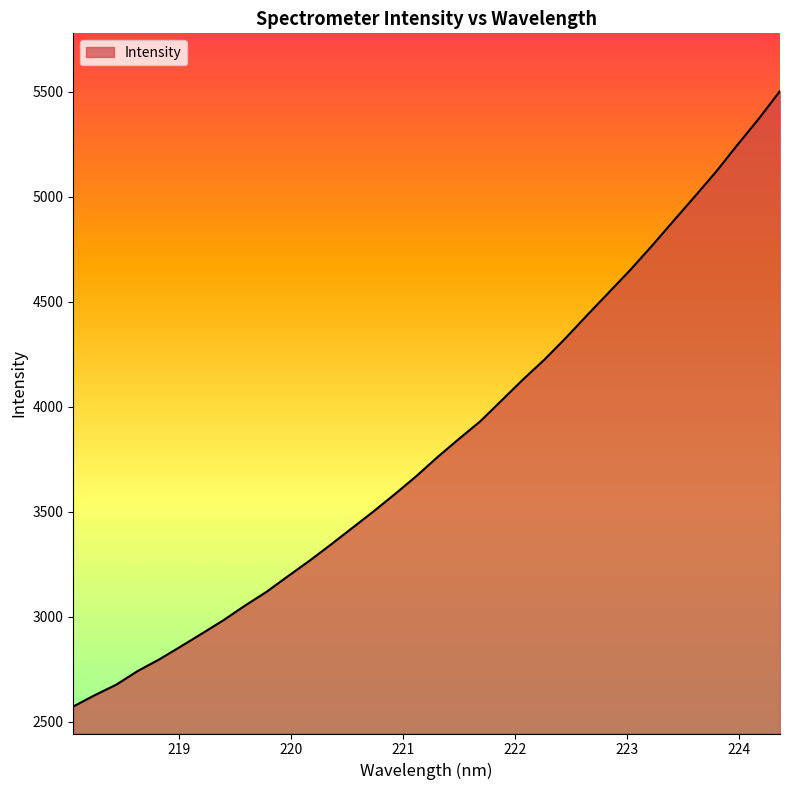

What is the smallest value displayed?

2571.6